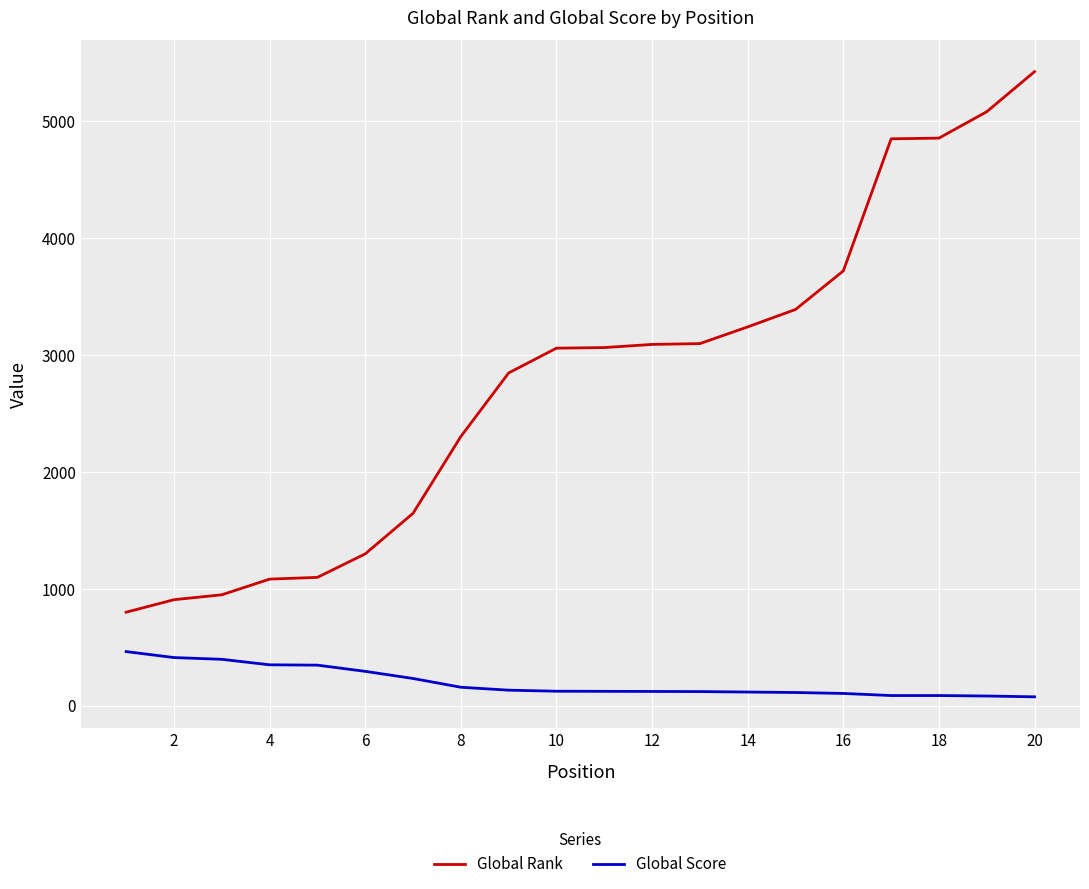

What is the maximum value for Global Rank?

5424